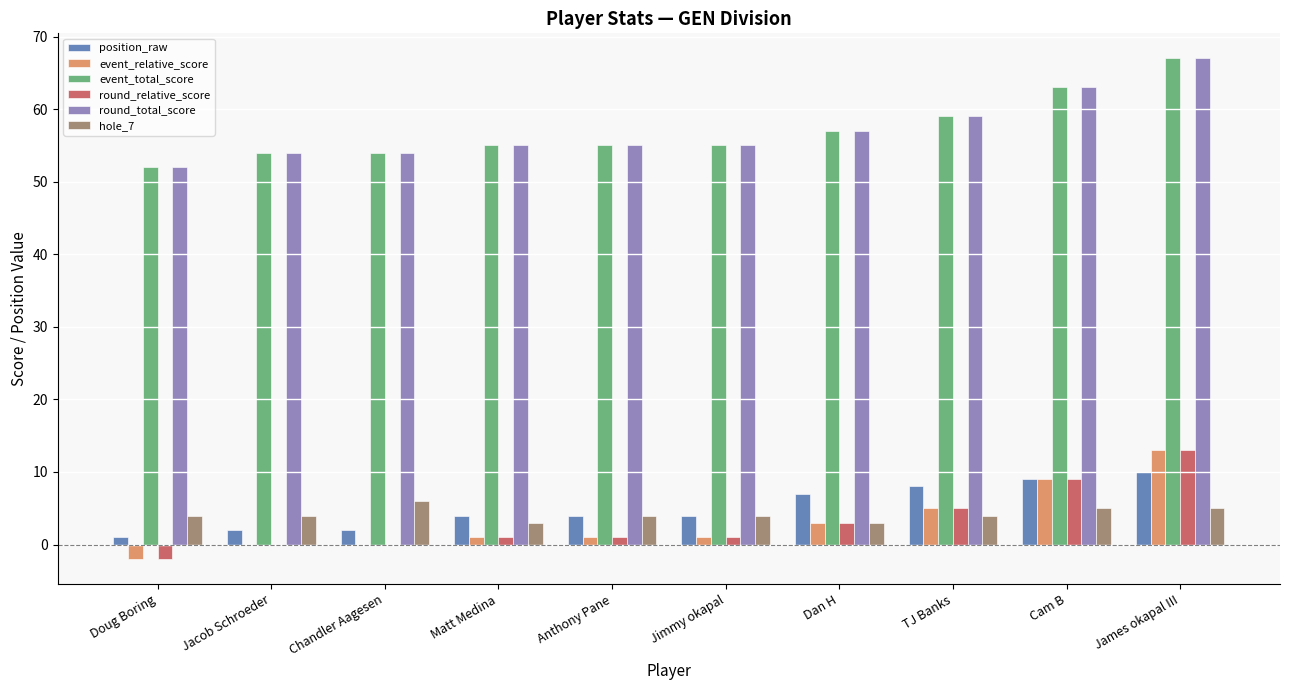

The value of round_relative_score at Cam B is 9. True or false?

True